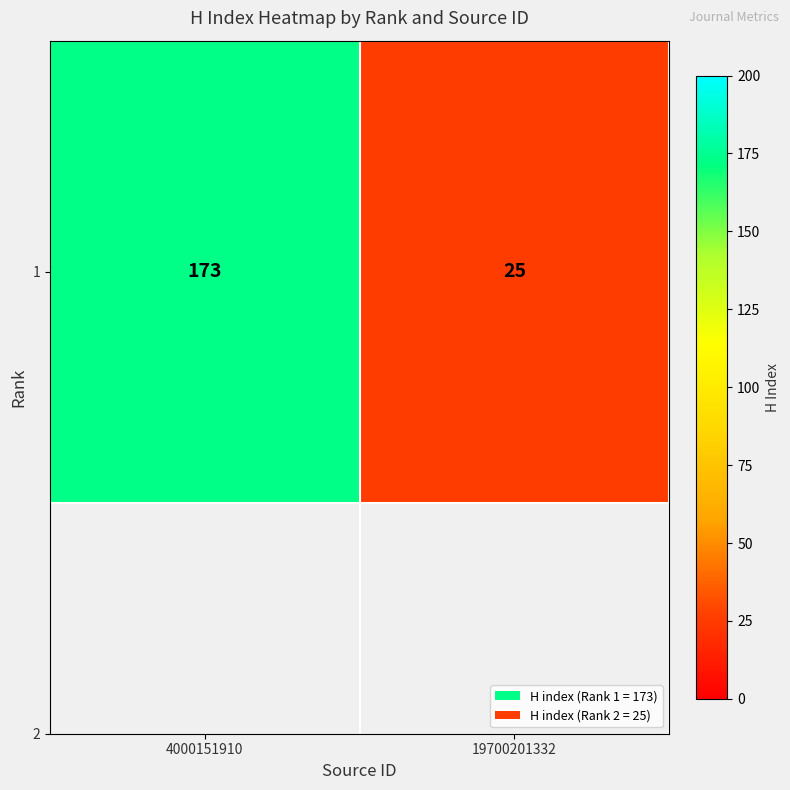

True or false: the data shows 234 at 4000151910.

False